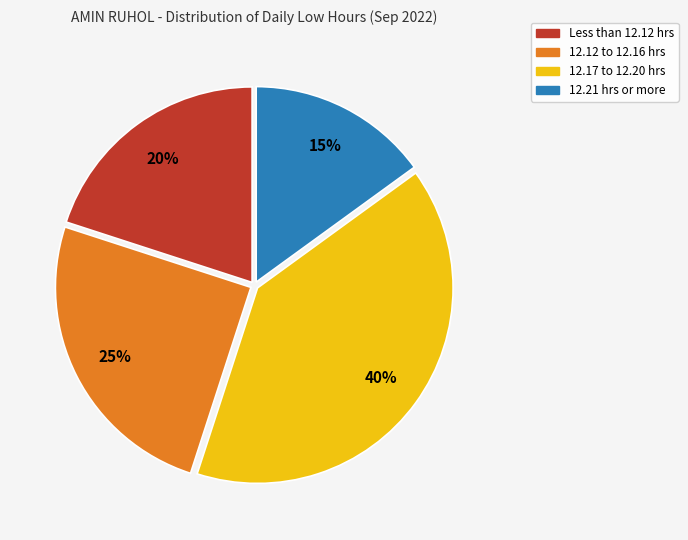

To the nearest percent, what is the average slice percentage?

25%